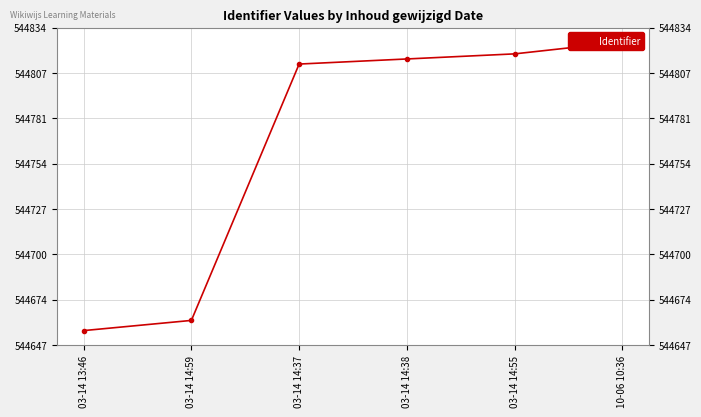

What is the smallest value displayed?

544656